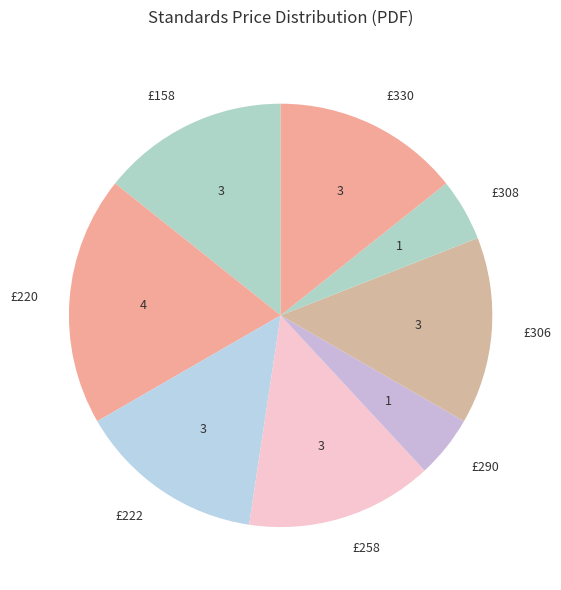

Does £258 represent more than half of the total?

No